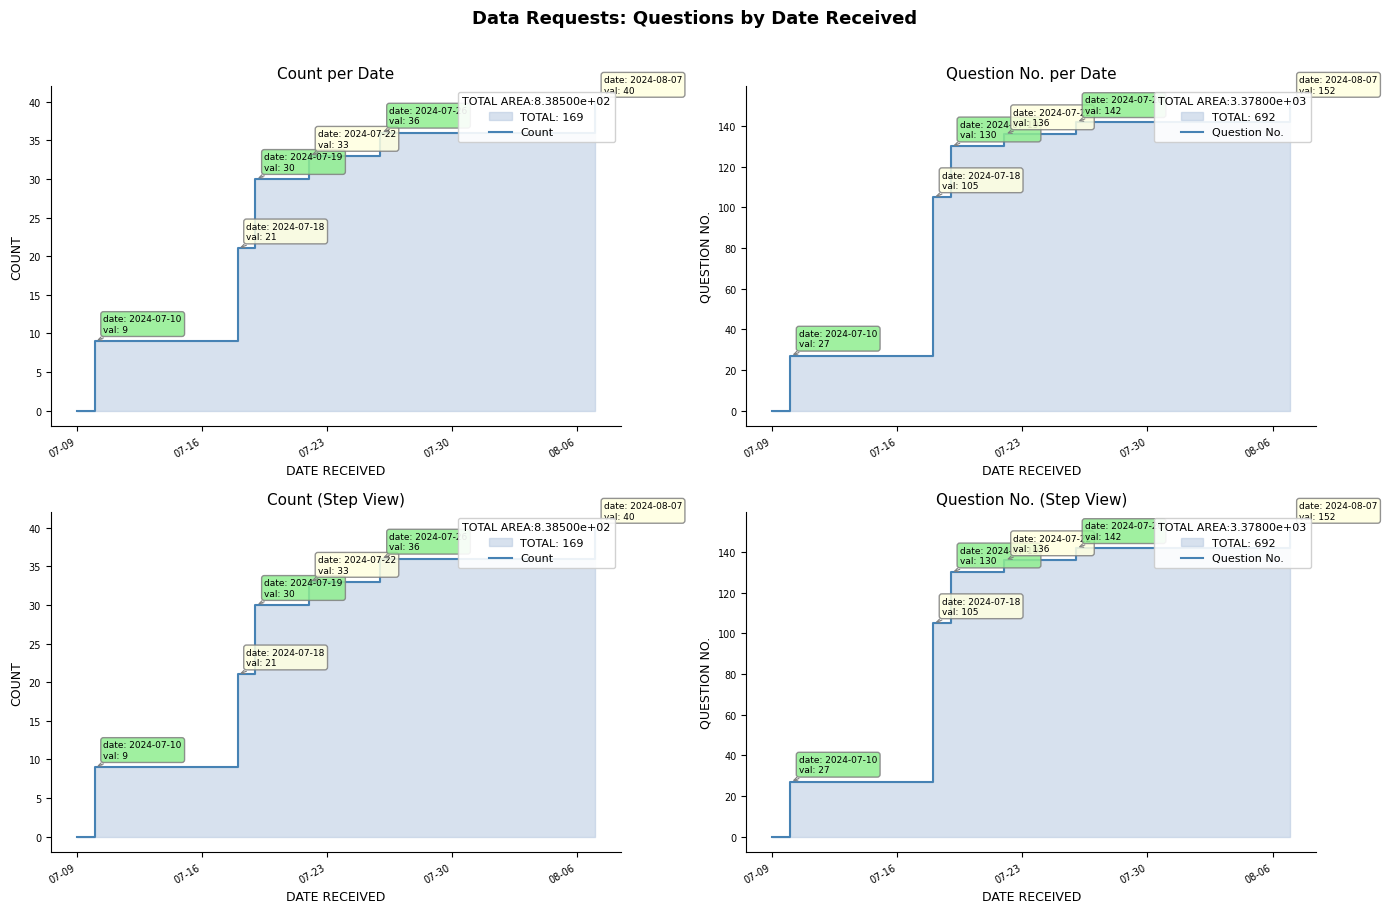

Which series has the largest total across all categories?

Question No.